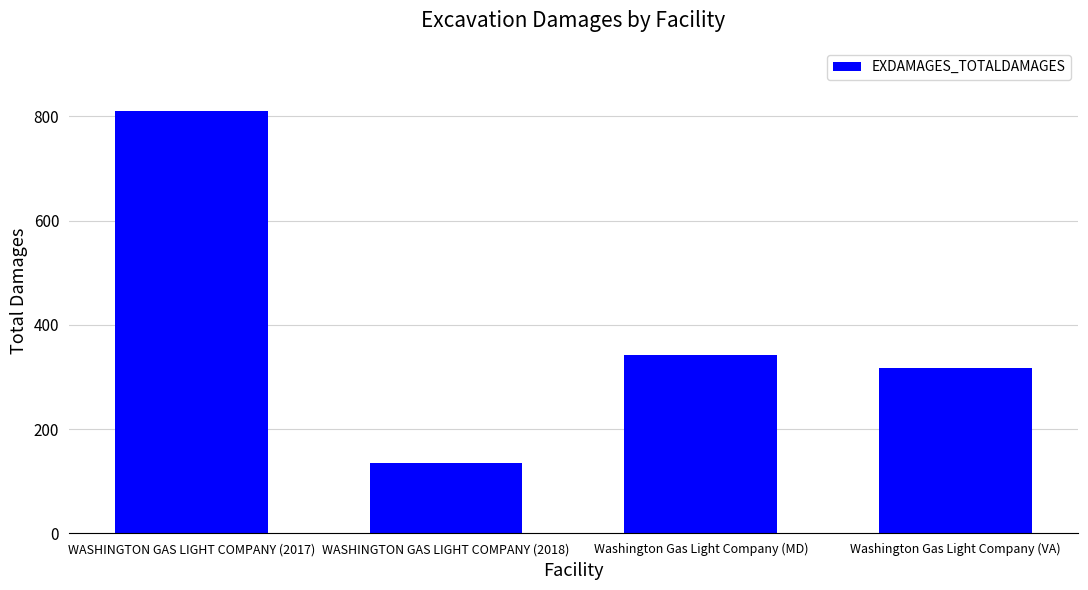

What value does the data have at Washington Gas Light Company (VA)?

318